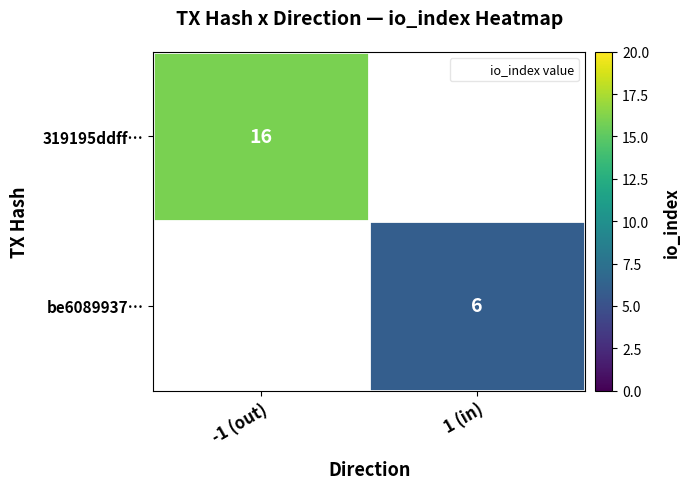

At which label is 319195ddff… closest to 16?

-1 (out)